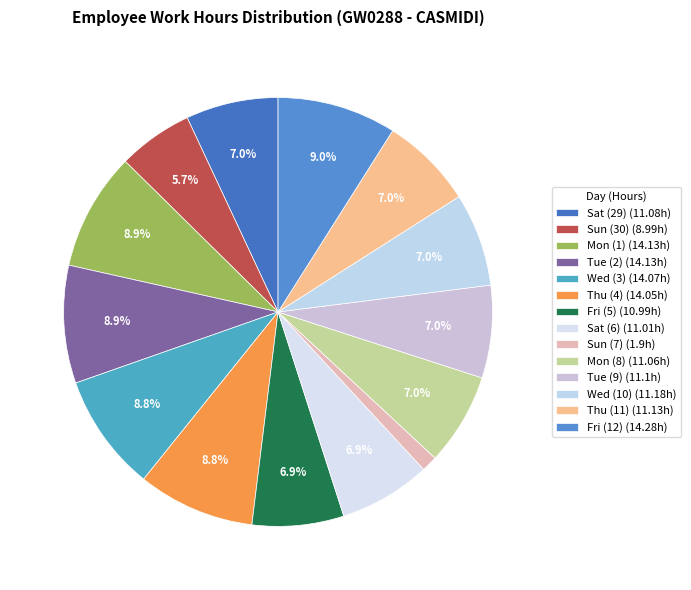

To the nearest percent, what is the combined percentage of Sat (6) and Wed (10)?

14%